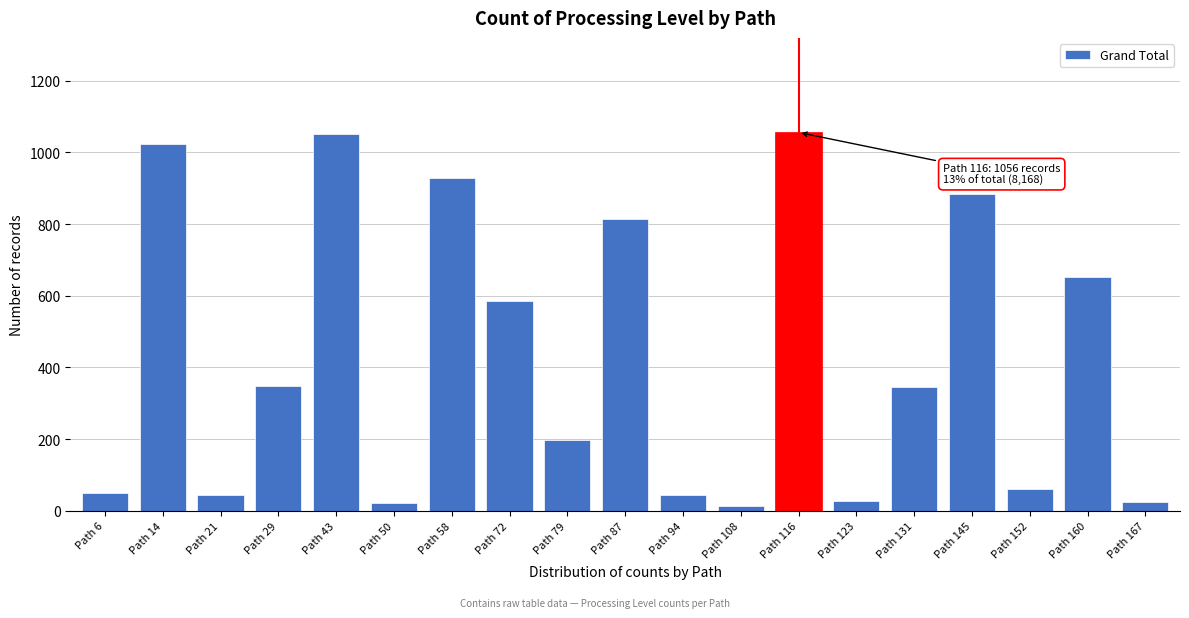

At which label is the value closest to 534?

Path 72